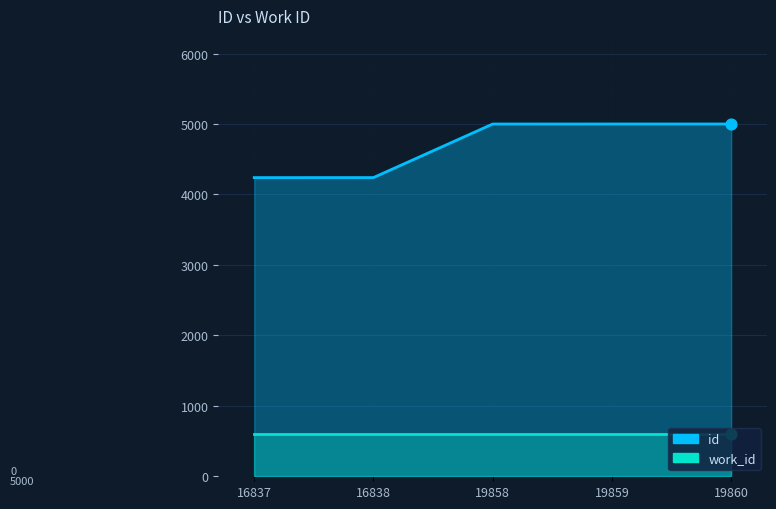

What is the change in value from 16838 to 19860?

+760.8